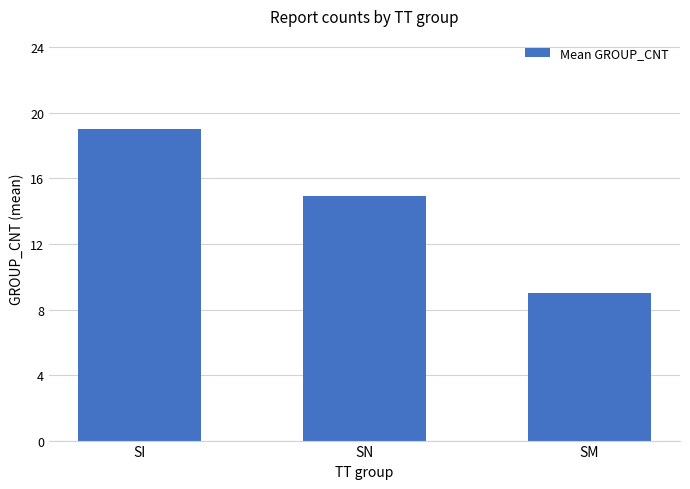

List the labels in order of value, largest first.

SI, SN, SM